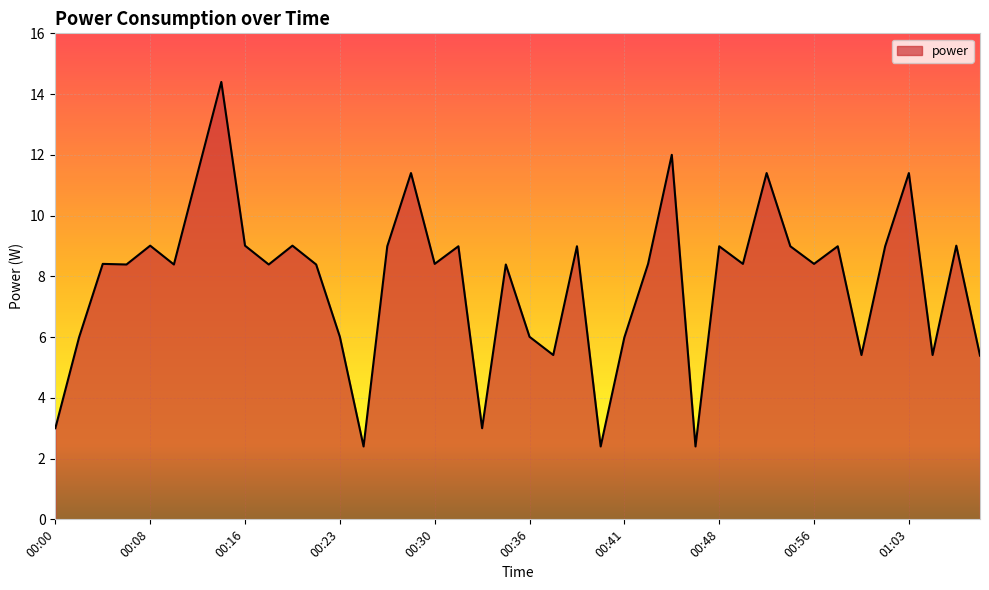

What is the smallest value displayed?

2.4